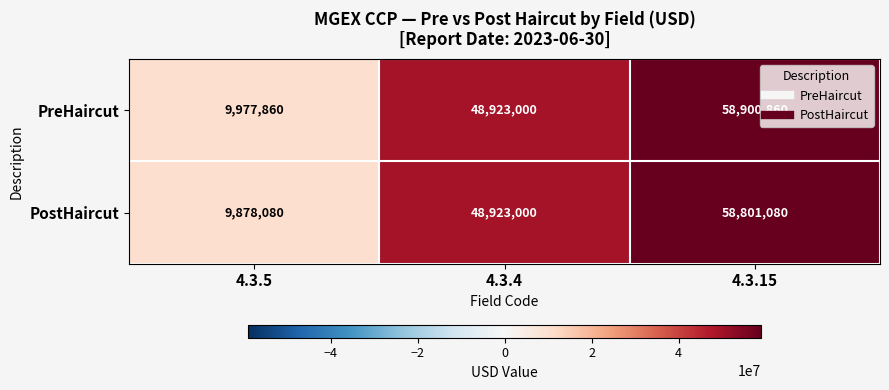

What is the approximate value of PreHaircut at 4.3.15, to the nearest 50?

58900850